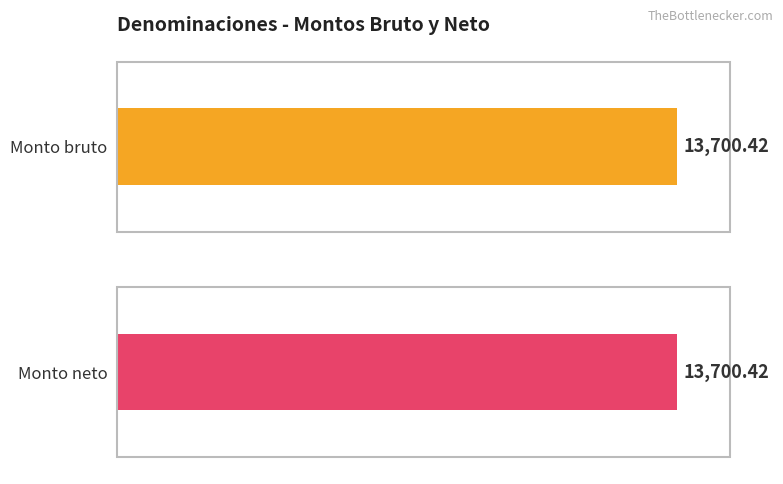

What are all the series names shown in the legend?

Monto bruto, Monto neto